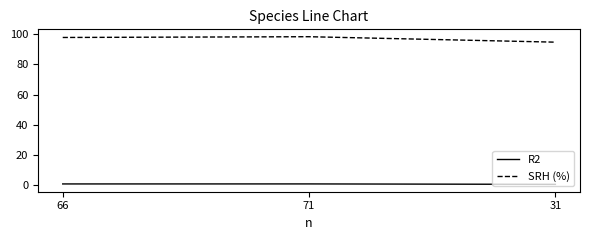

Is the value of SRH (%) at 31 greater than the value of R2 at 66?

Yes